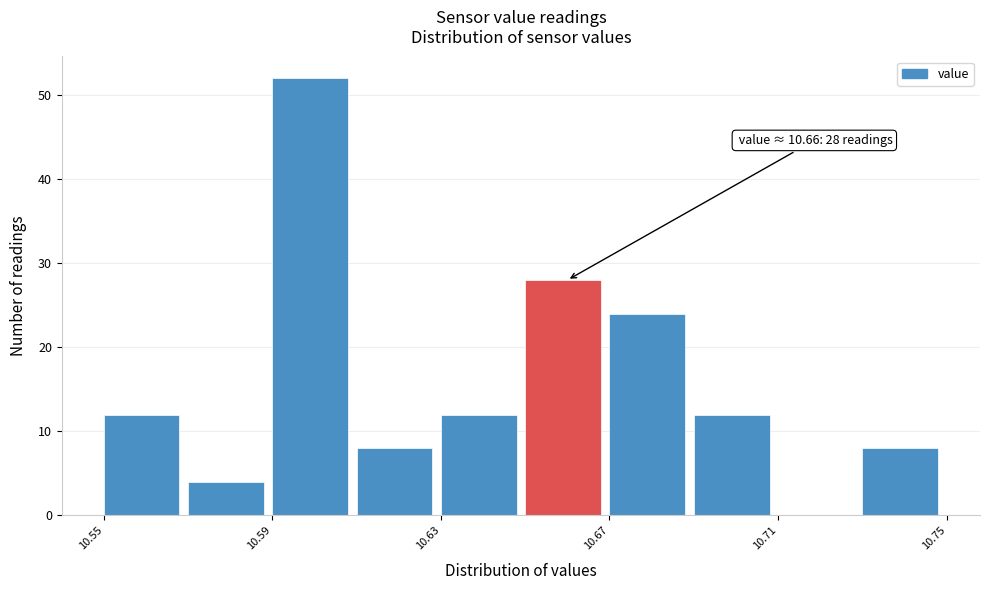

Which range on the x-axis has the tallest bar?

10.59 to 10.61